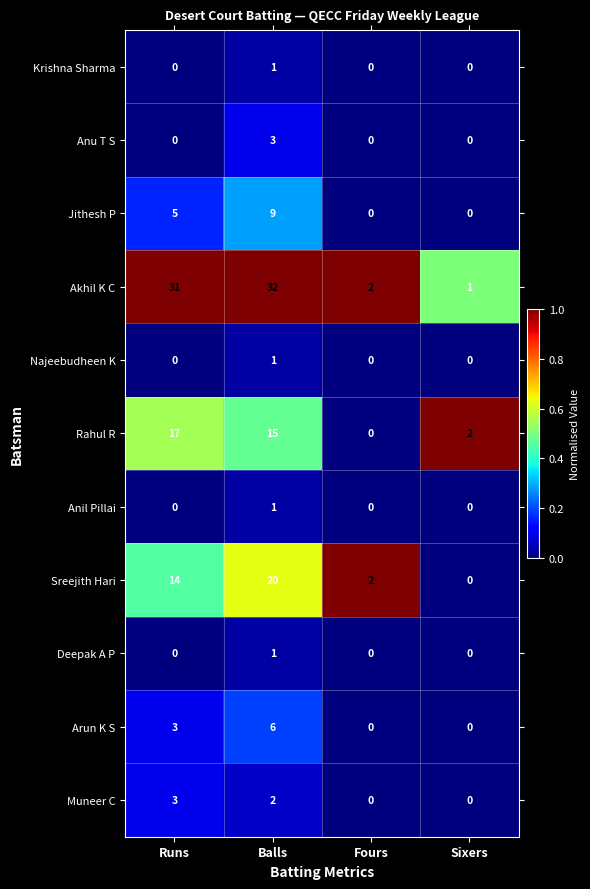

At which category is the sum across all series the highest?

Balls